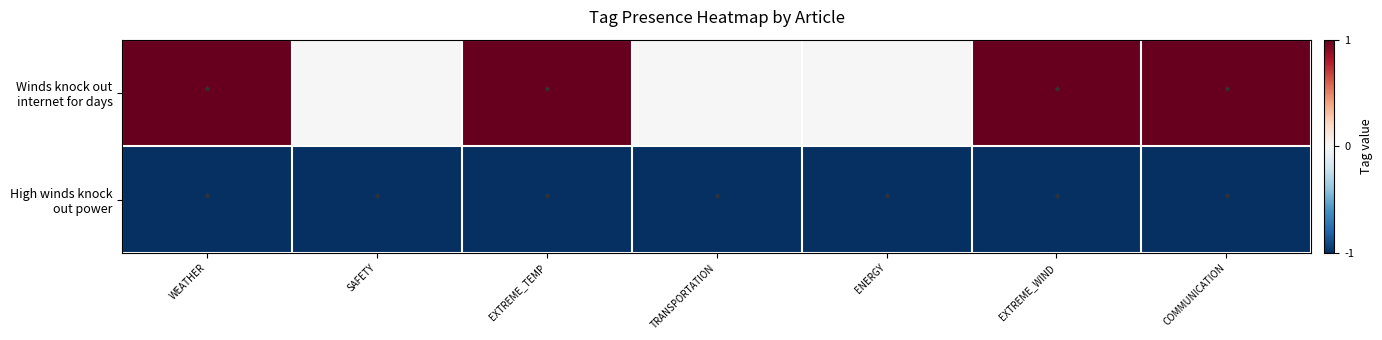

Which label corresponds to the smallest value in the chart?

WEATHER